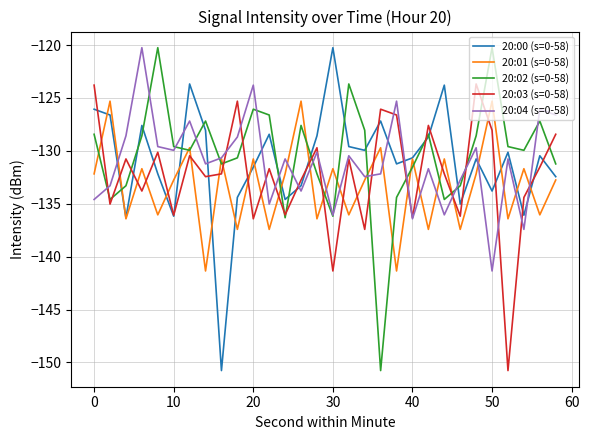

What is the minimum value for 20:00 (s=0-58)?

-150.8